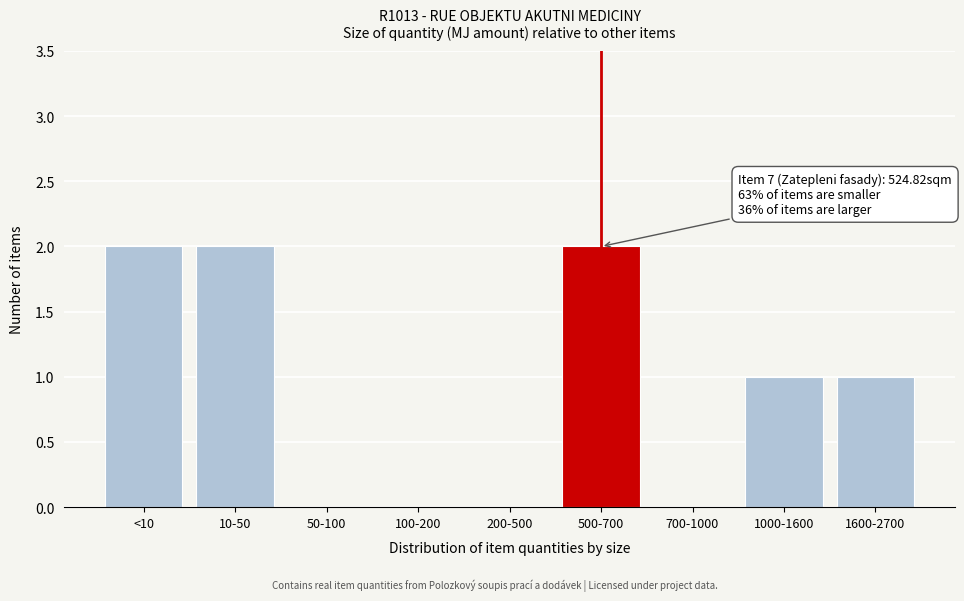

Reading left to right, transcribe all the data shown in this chart.

<10=2	10-50=2	50-100=0	100-200=0	200-500=0	500-700=2	700-1000=0	1000-1600=1	1600-2700=1